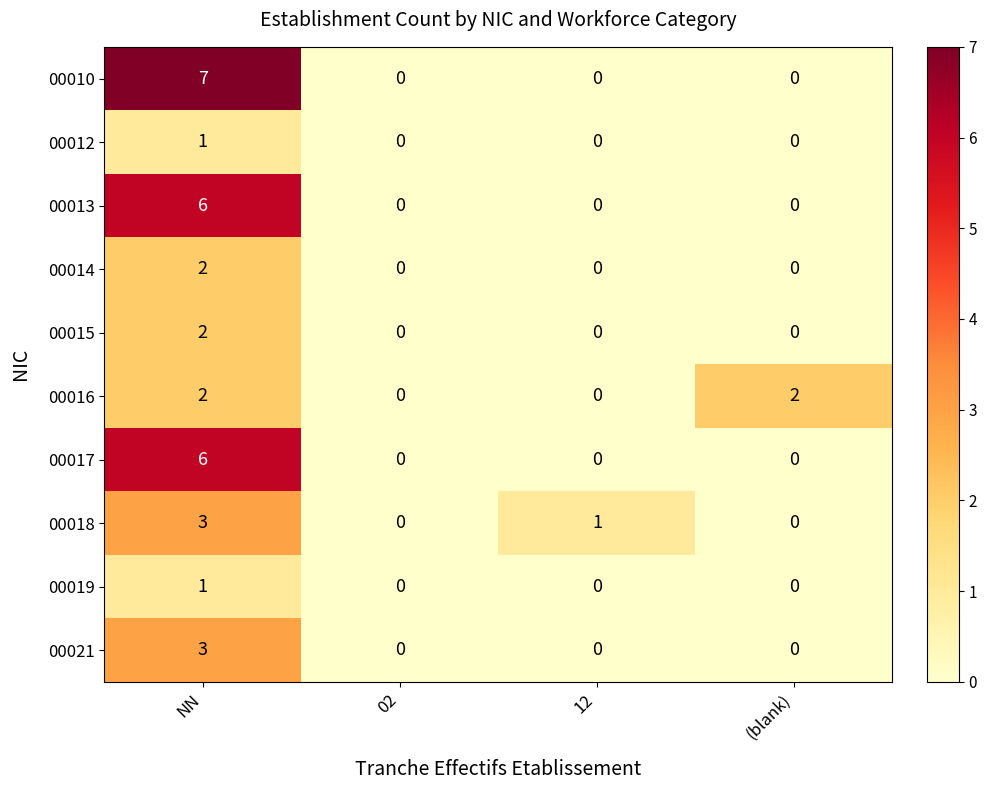

Count the number of data series in this chart.

10